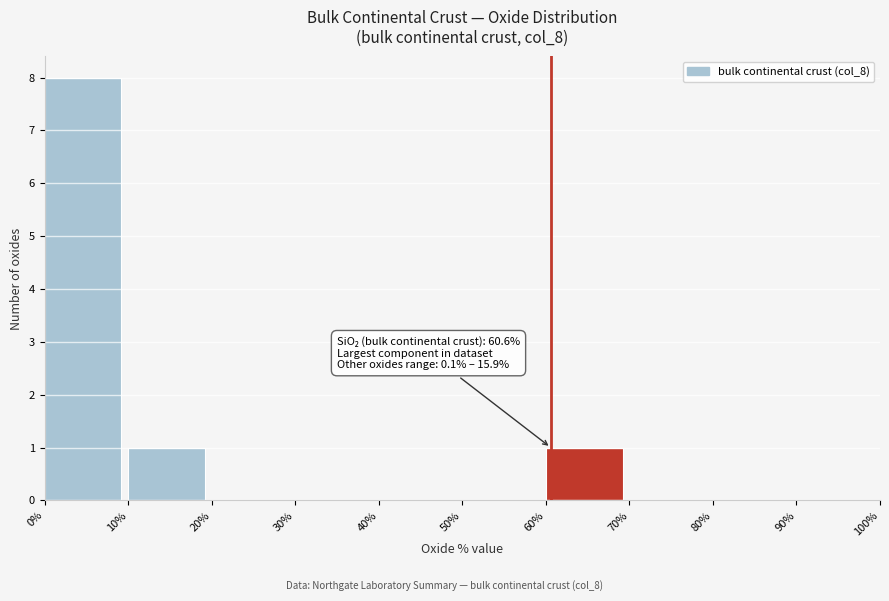

Which range on the x-axis has the tallest bar?

0% to 10%